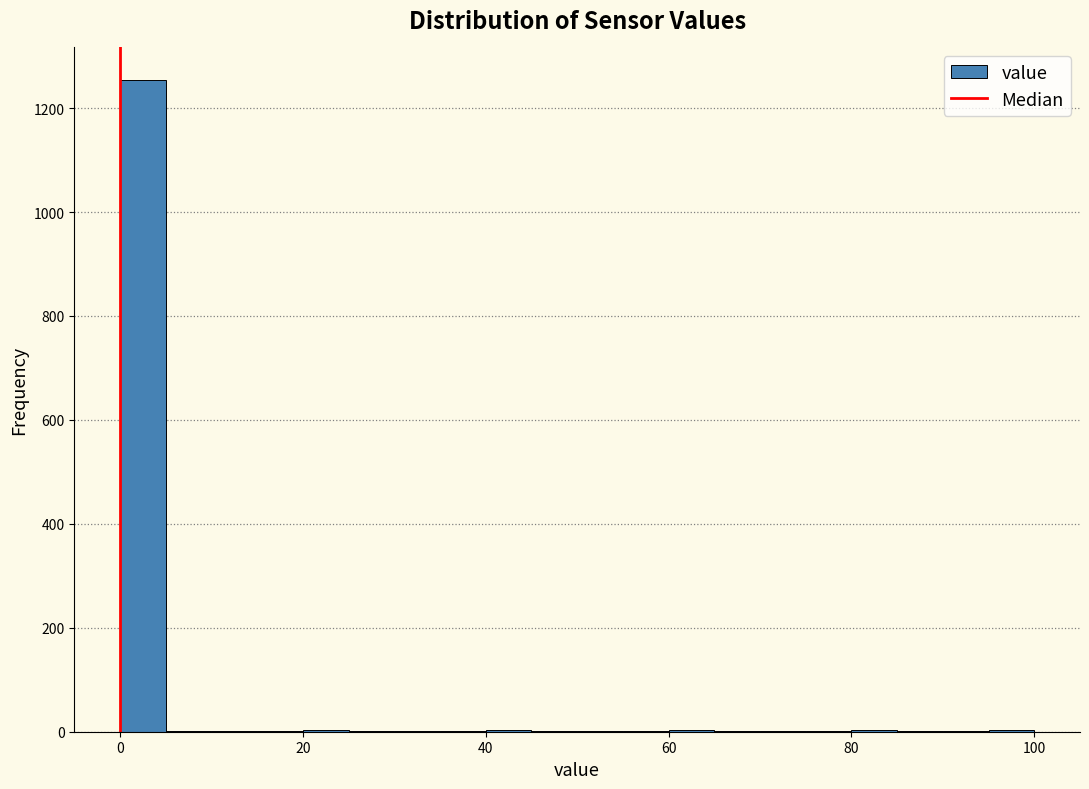

Around what value on the x-axis is the tallest bar? Give the approximate position of its centre, as read against the axis.

2